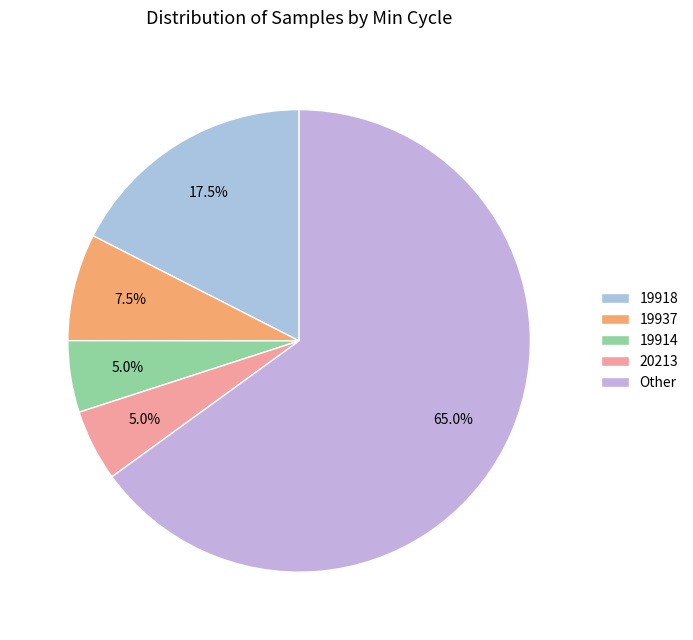

Does any single category account for the majority?

Yes